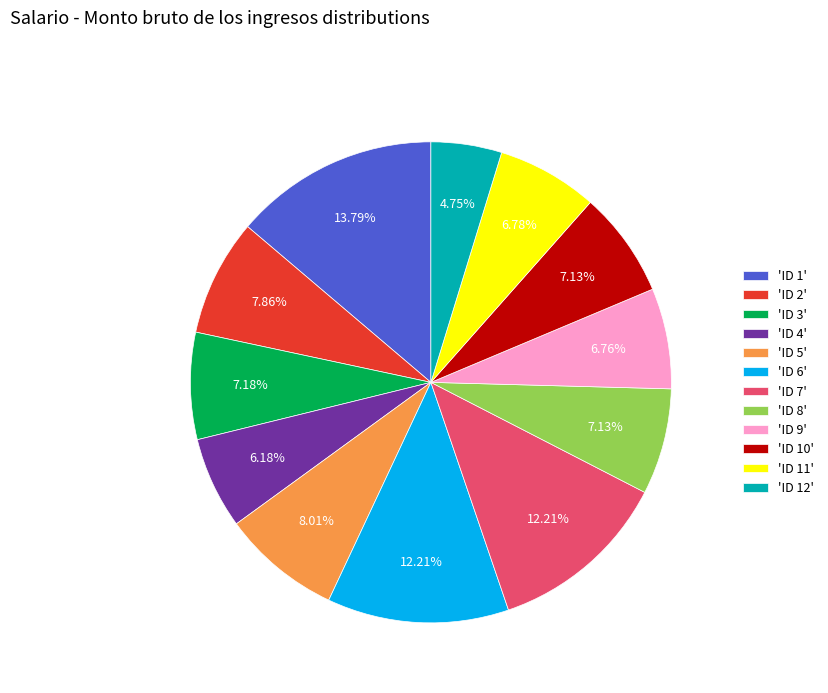

What is the ratio of the value at 'ID 10' to the value at 'ID 12'?

1.5